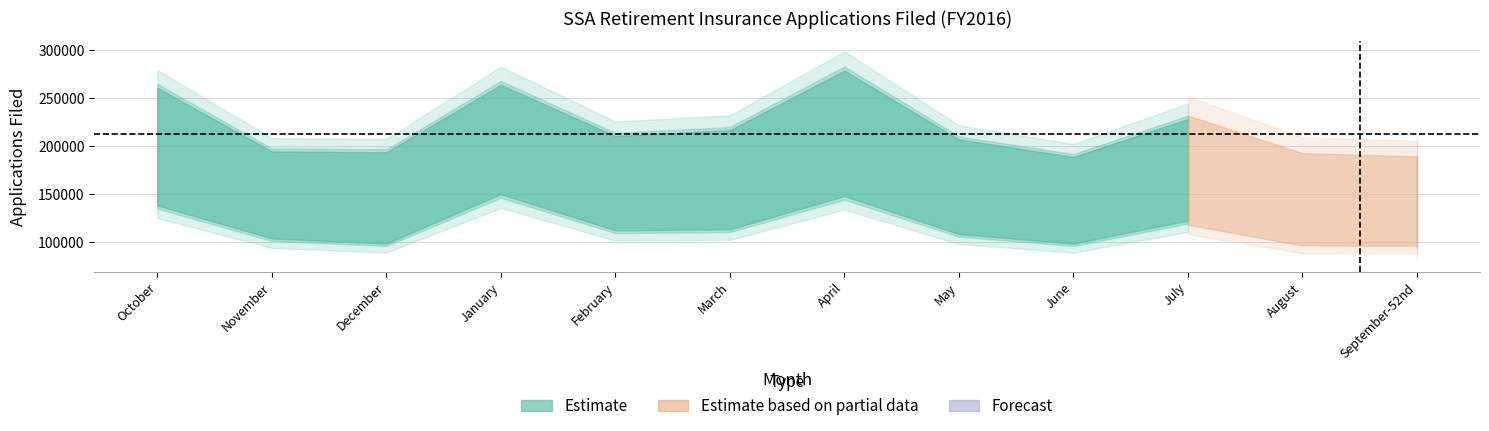

Reading left to right, extract all data points from this chart.

Total Applications: 266420	198634	197726	269448	215074	221228	284675	211308	192742	233083	193903	190398
Internet Applications: 139055	104347	98977	150784	112829	113880	148800	108956	98942	123069	100581	100022